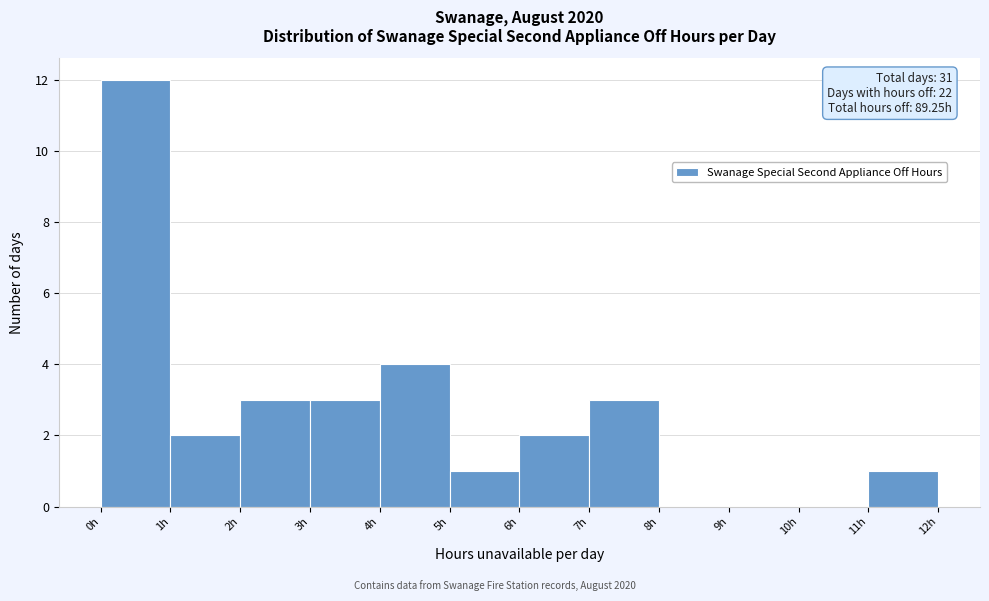

Which range on the x-axis has the tallest bar?

0 to 1